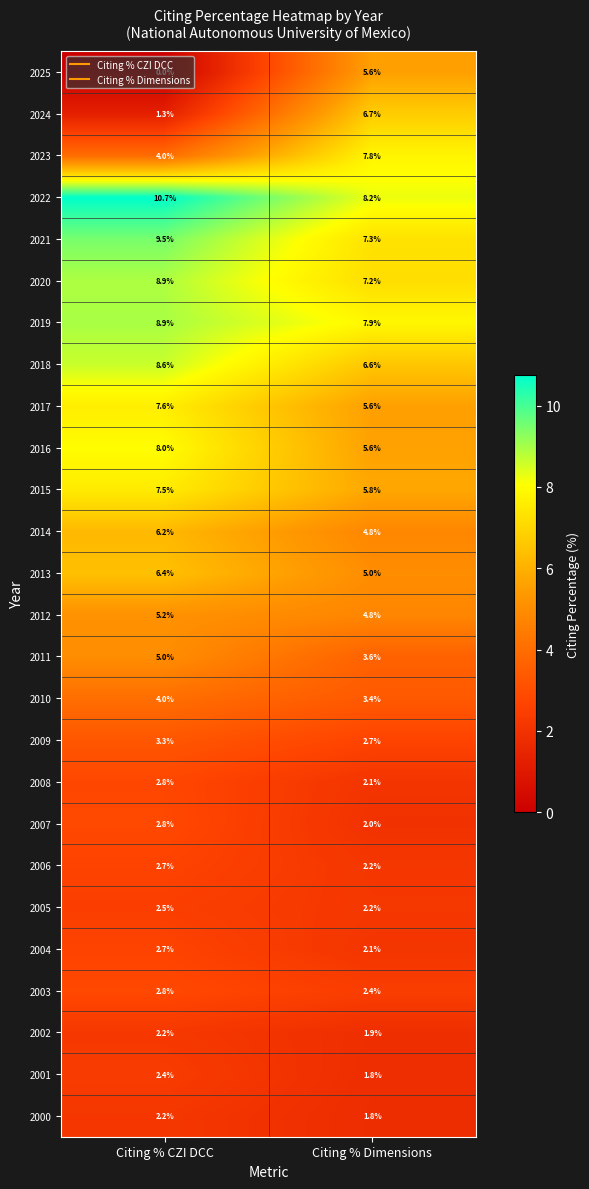

At how many categories does at least one series exceed 2?

2